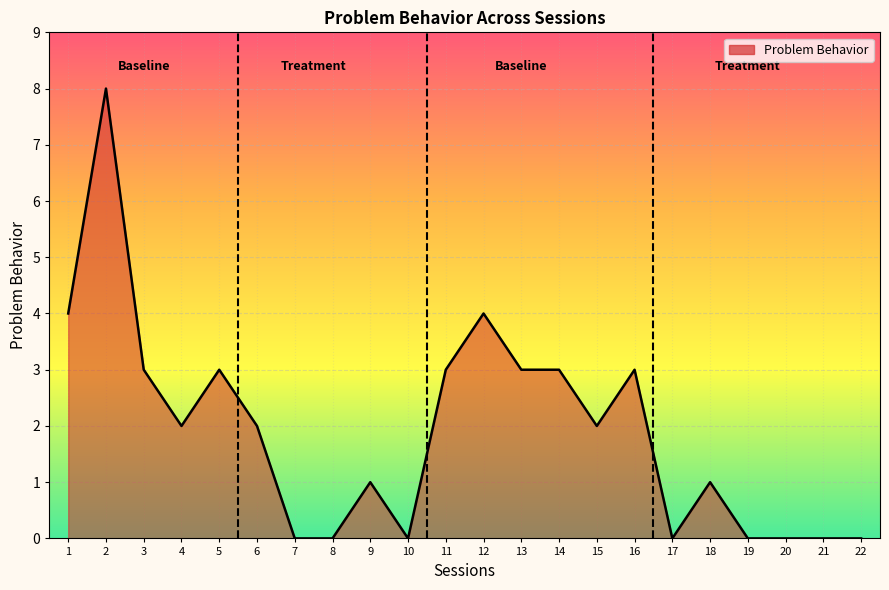

The chart shows a value of 4 at 12. True or false?

True